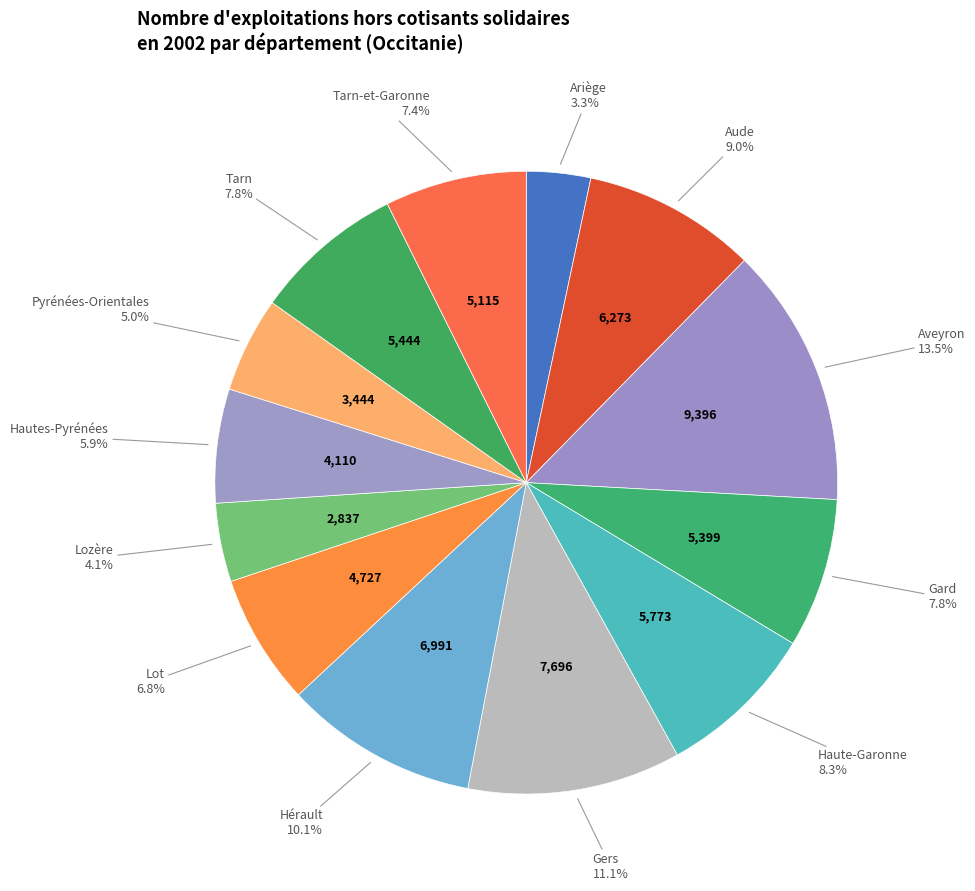

What is the smallest slice in the pie chart?

Ariège